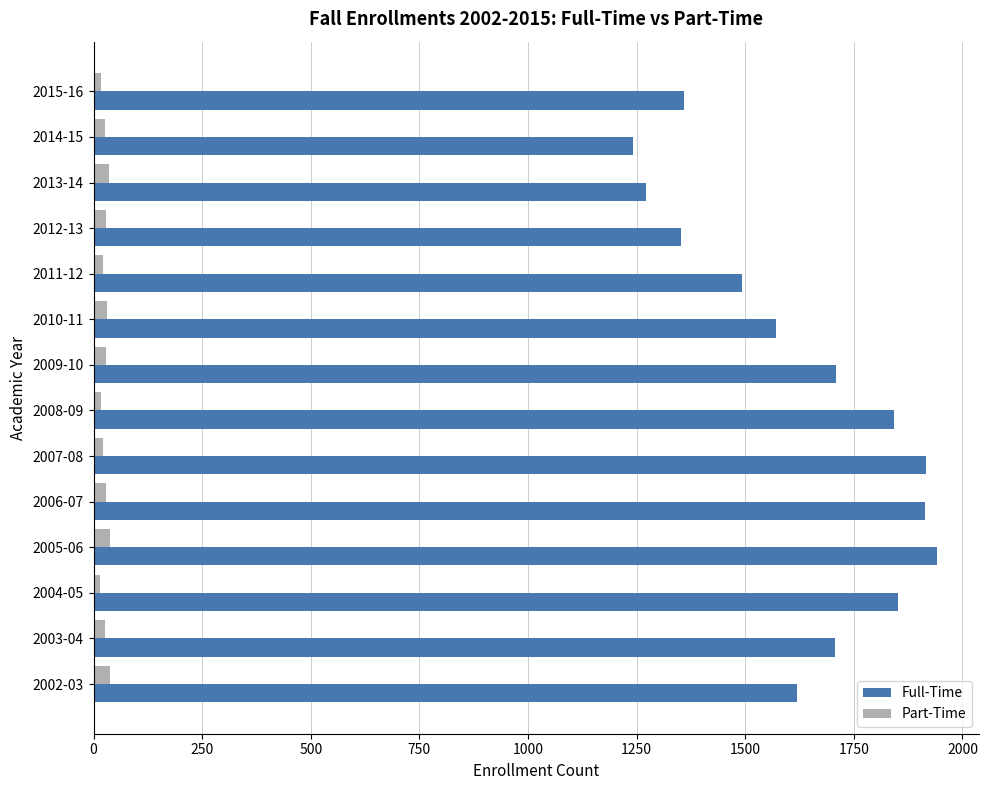

What is the sum of all Full-Time values?

22788